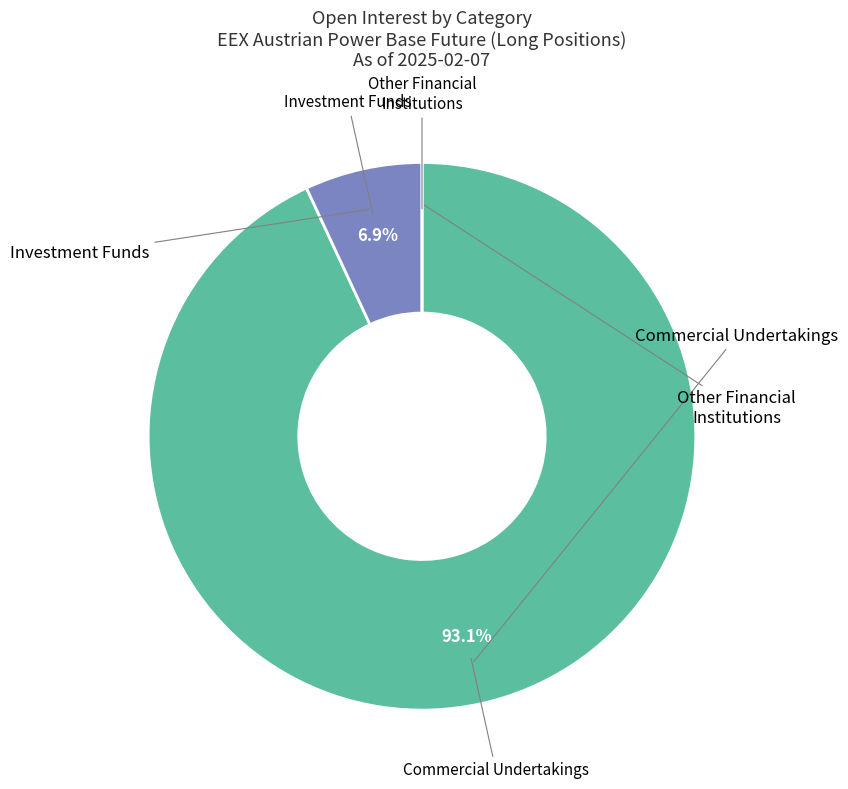

Is there any slice that represents more than half of the pie?

Yes